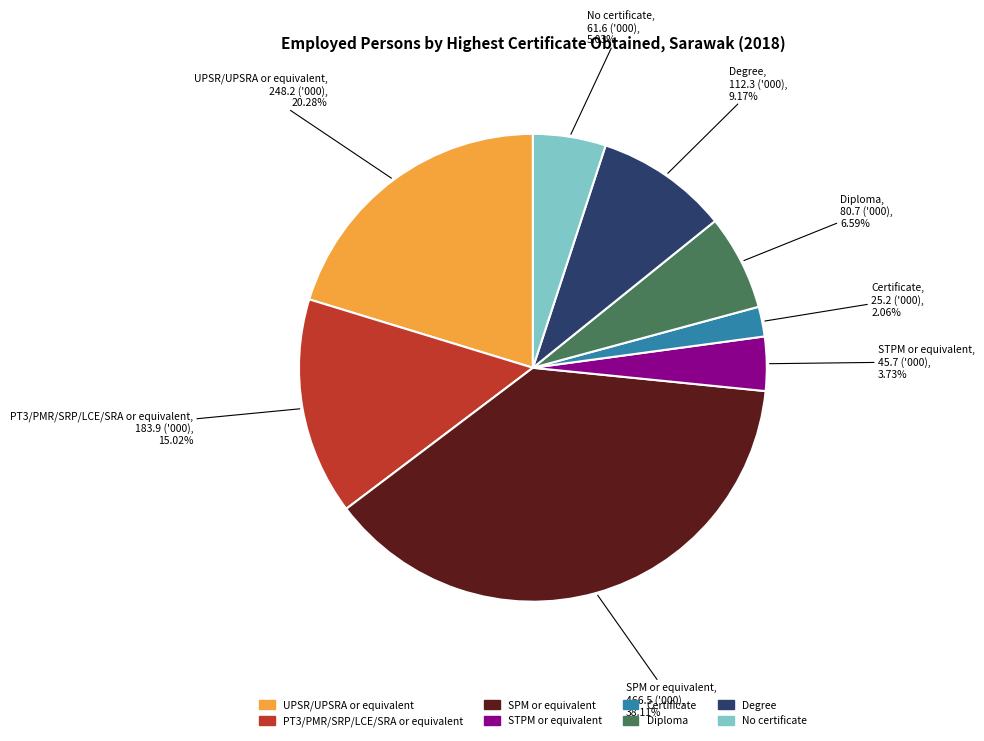

Rank the categories by value from lowest to highest.

Certificate, STPM or equivalent, No certificate, Diploma, Degree, PT3/PMR/SRP/LCE/SRA or equivalent, UPSR/UPSRA or equivalent, SPM or equivalent